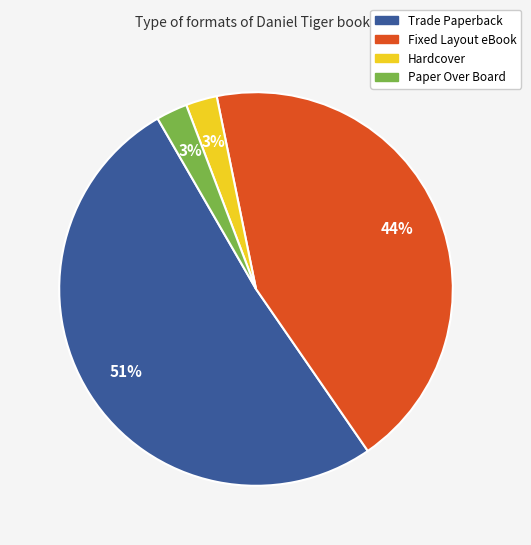

Combined, do Fixed Layout eBook and Paper Over Board account for over 50%?

No